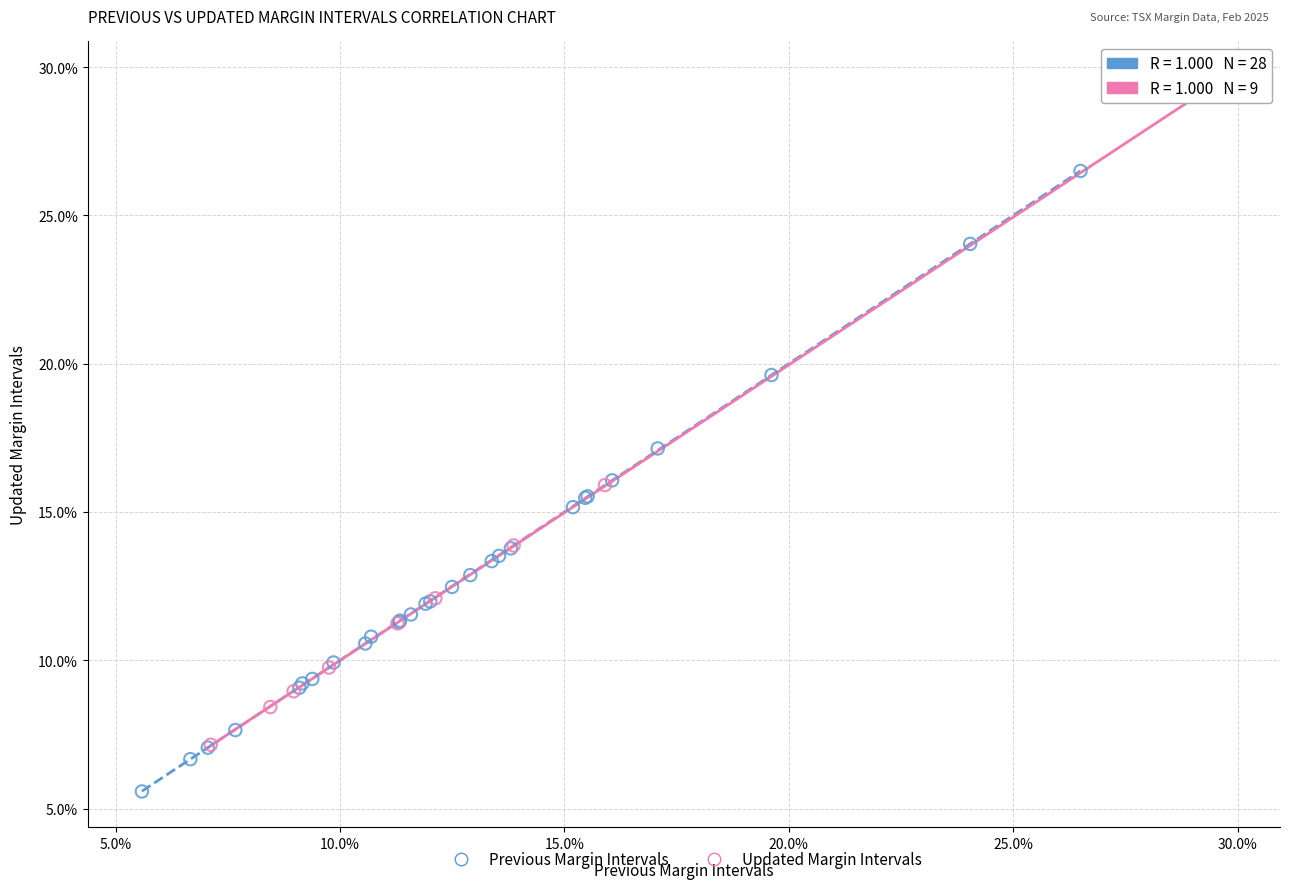

What are all the series names shown in the legend?

Previous Margin Intervals, Updated Margin Intervals